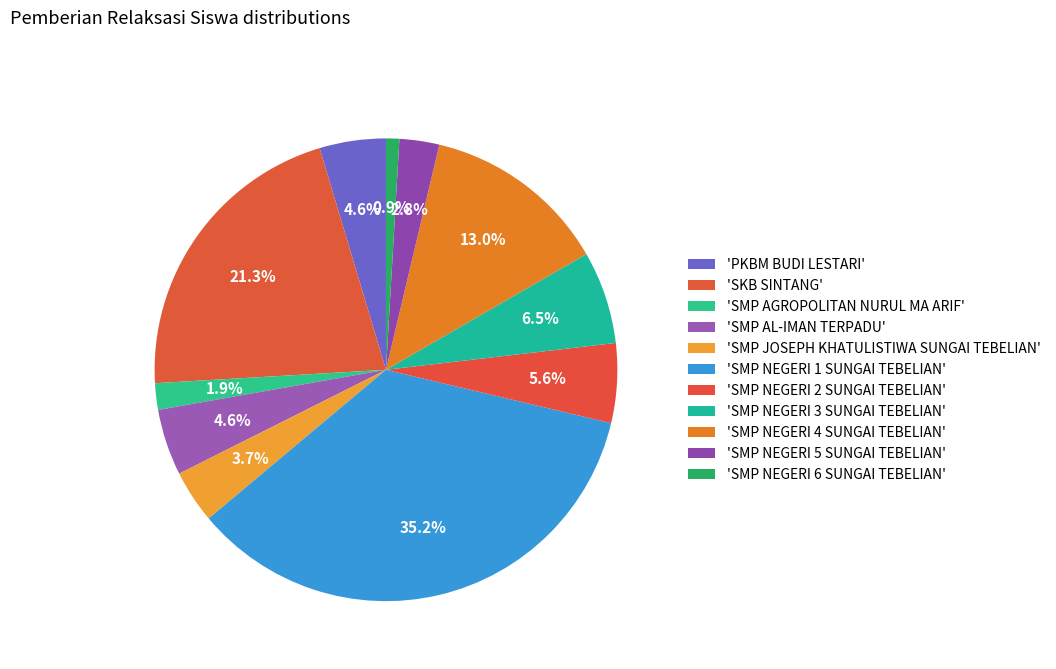

How many slices are in this pie chart?

11